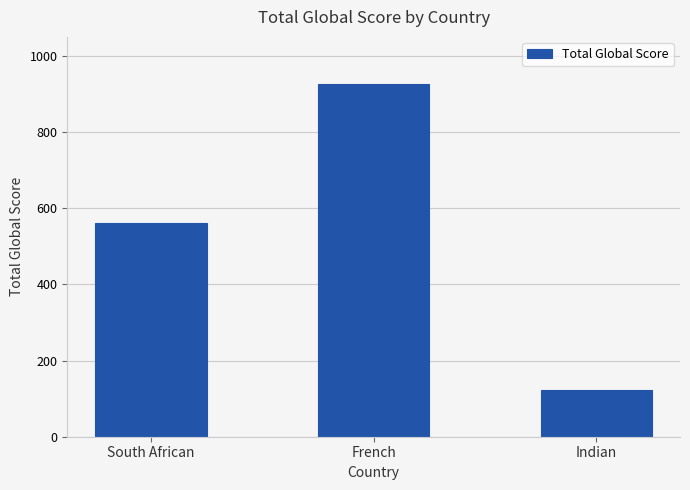

What position from the left is Indian?

3